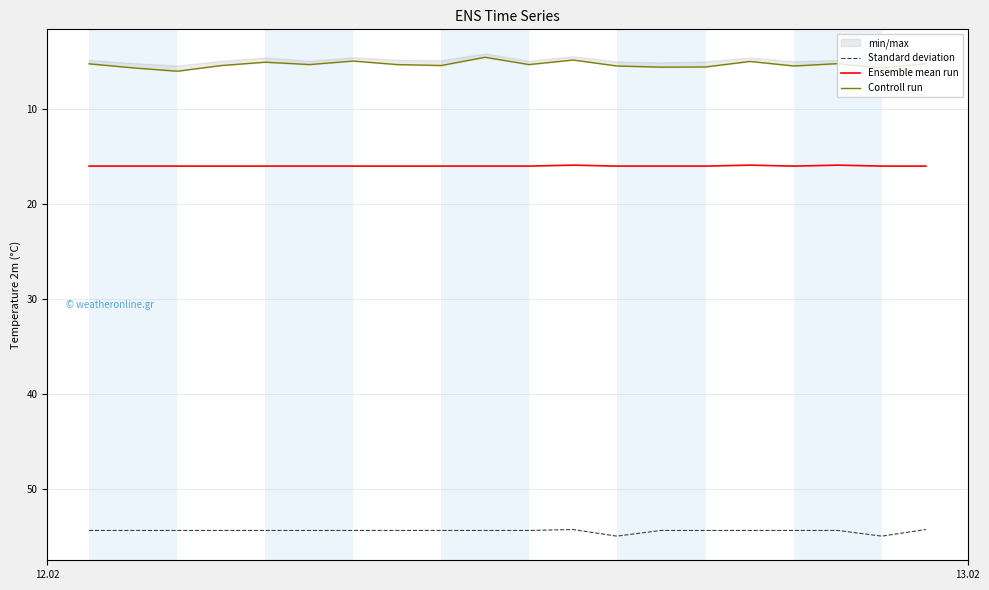

True or false: Ensemble mean run and Standard deviation intersect in this chart.

False